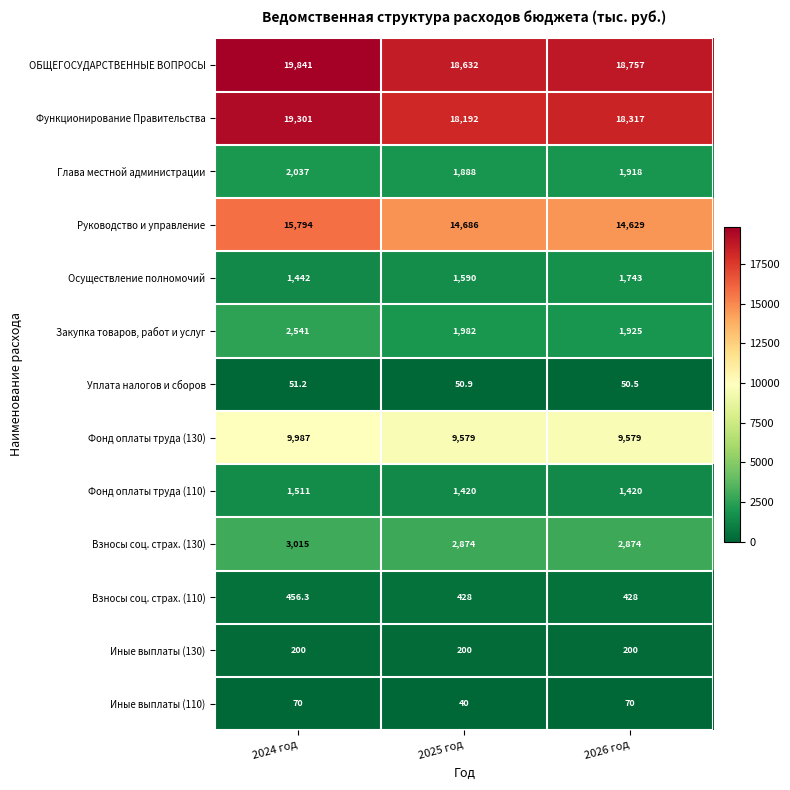

How many distinct data groups are displayed?

13